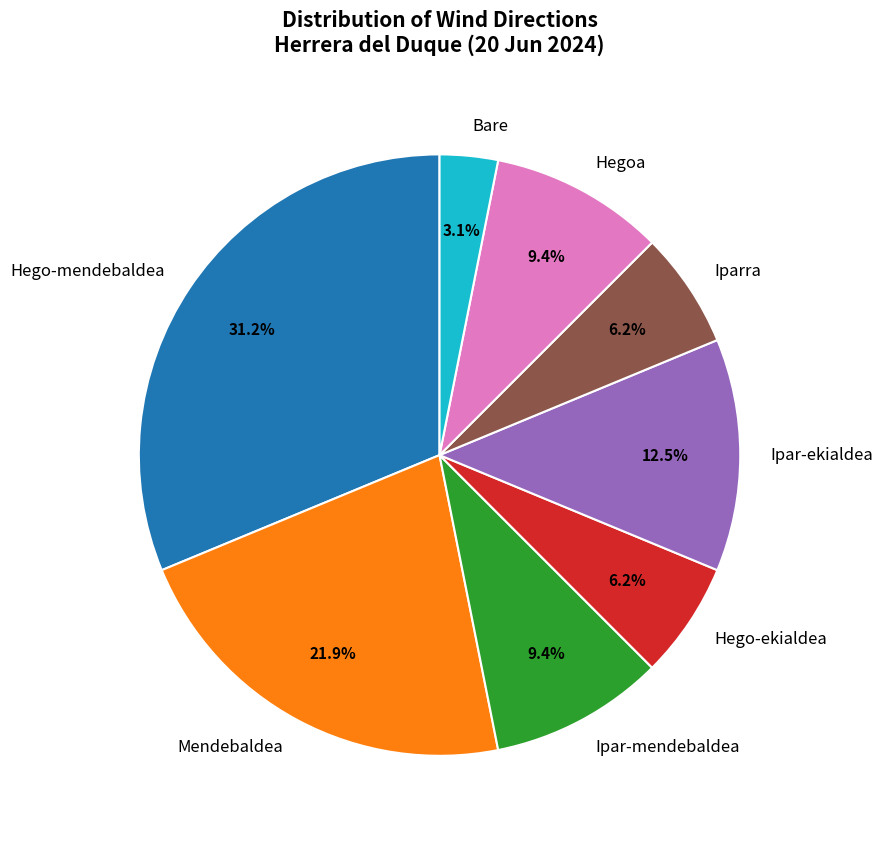

Is there any slice that represents more than half of the pie?

No